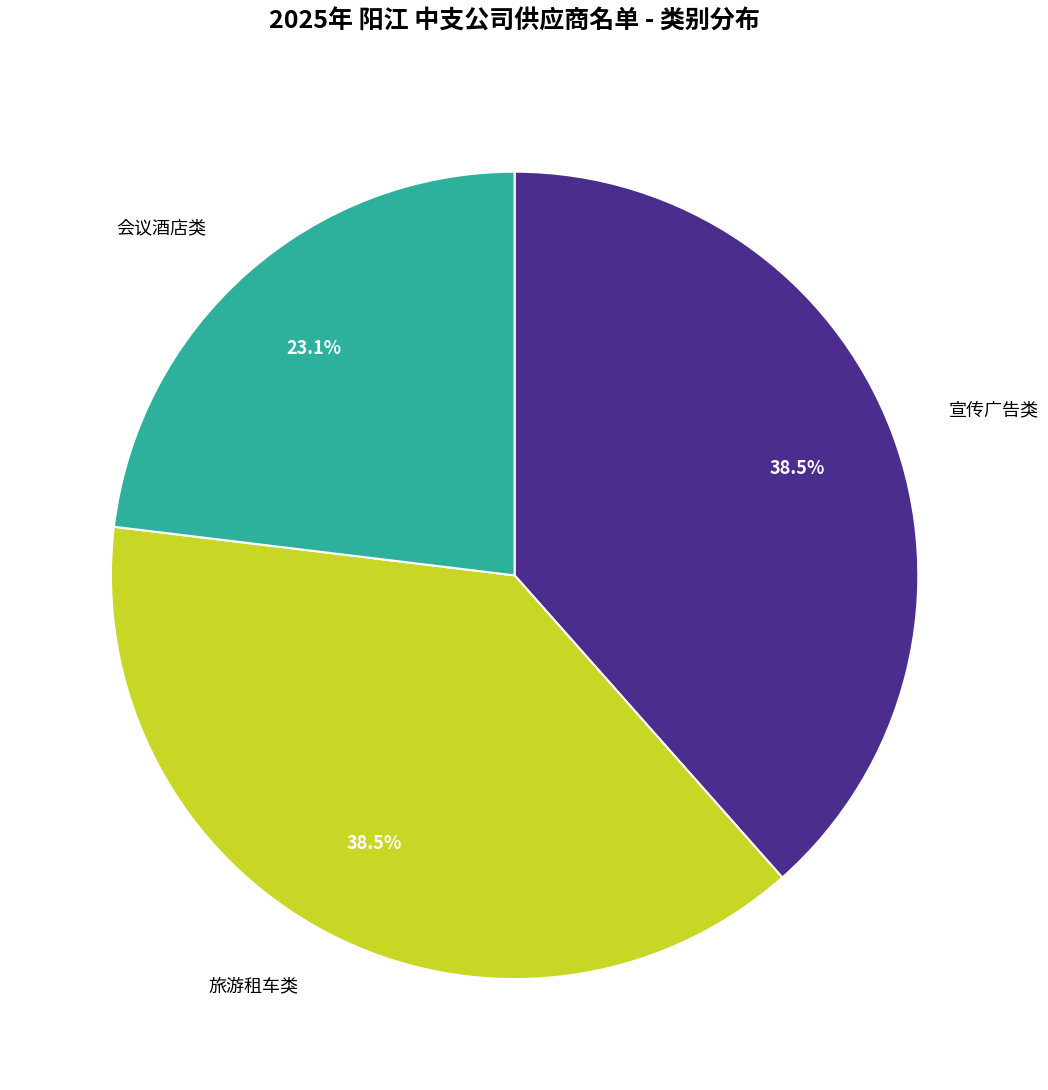

Is there any slice that represents more than half of the pie?

No